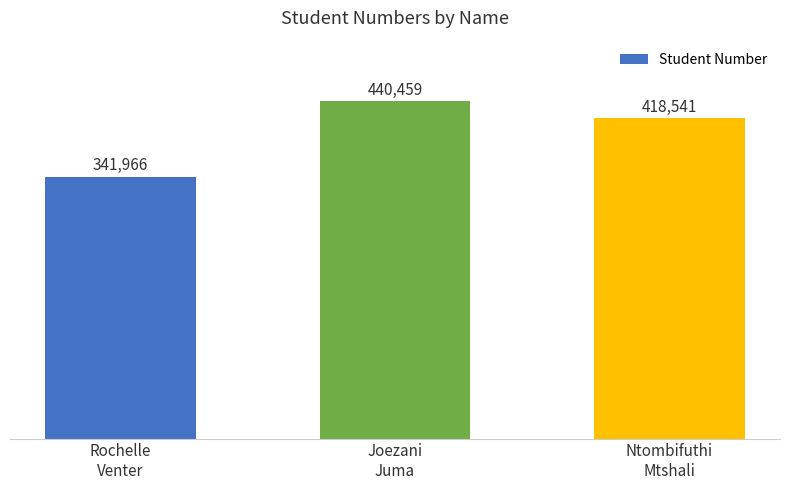

Reading left to right, transcribe all the data shown in this chart.

Rochelle
Venter=341966	Joezani
Juma=440459	Ntombifuthi
Mtshali=418541